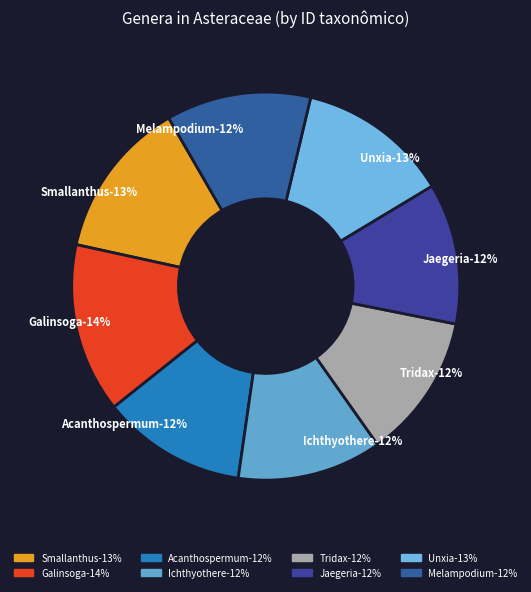

What percentage is NOT represented by Smallanthus?

86.8%